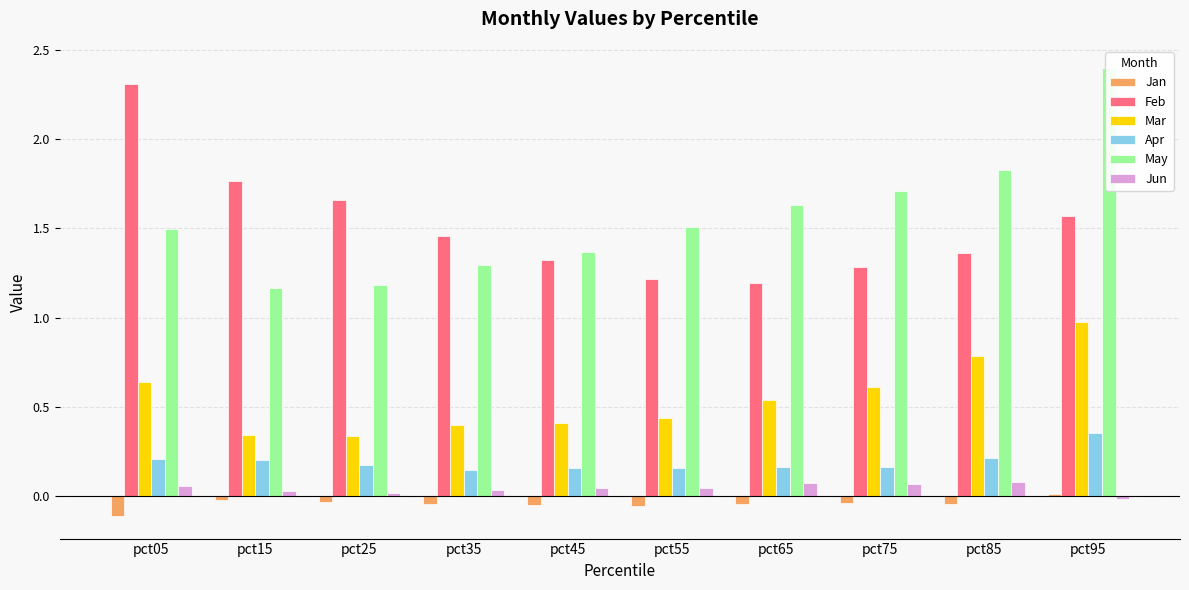

True or false: Jan has a value of 0.0 at pct95.

False